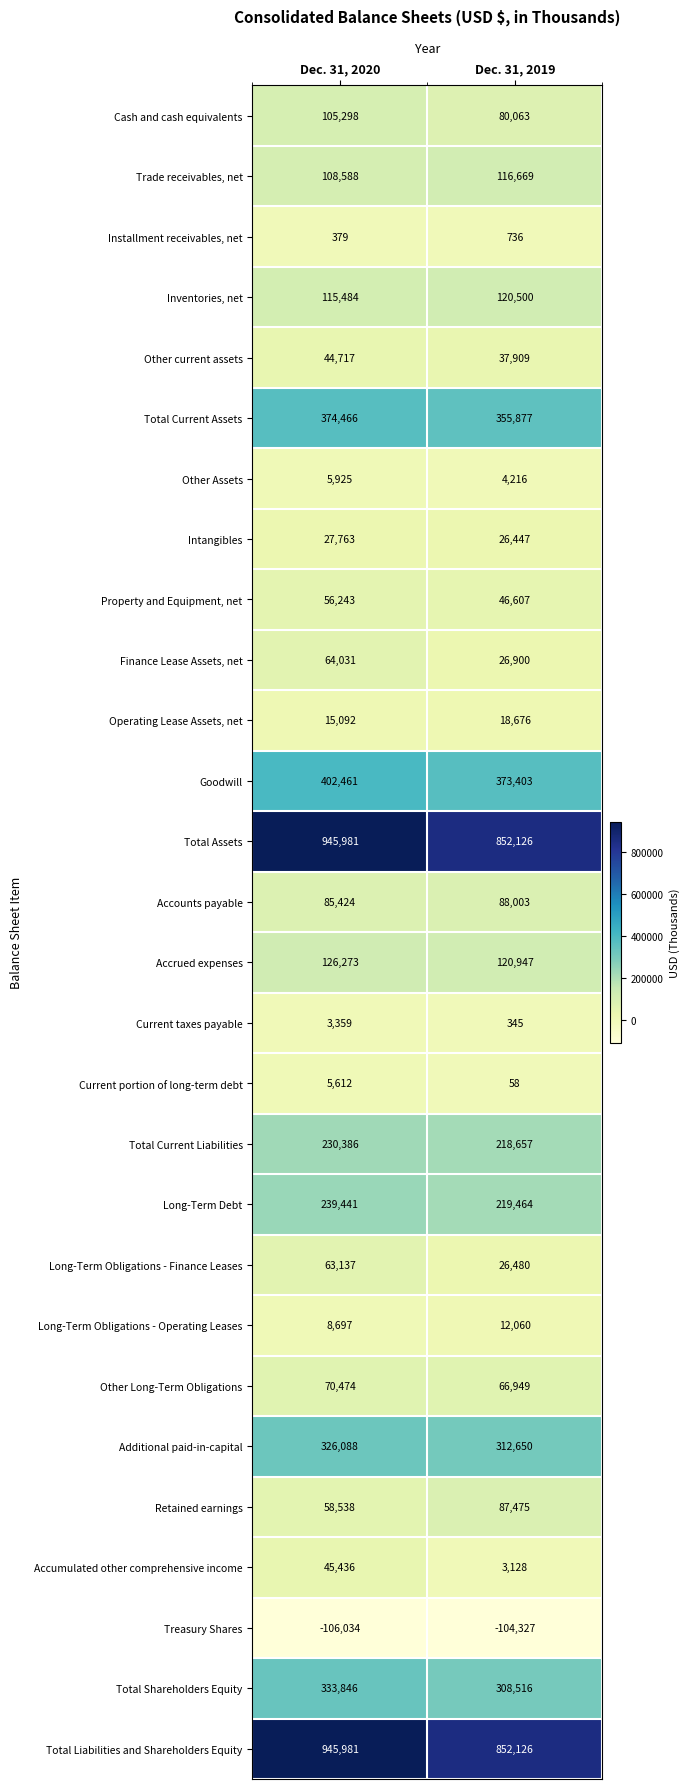

Rank the categories by Total Shareholders Equity value from lowest to highest.

Dec. 31, 2019, Dec. 31, 2020